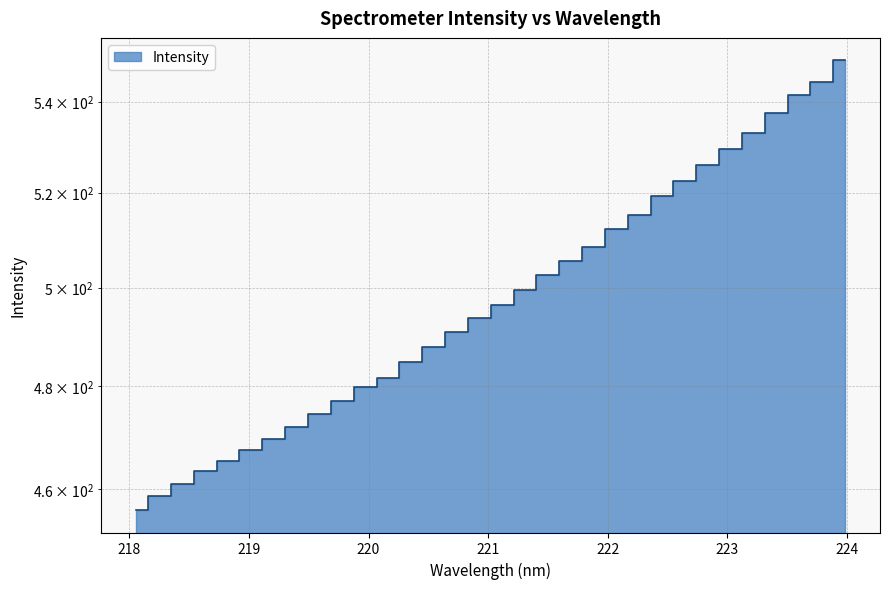

At which label does the data first exceed 496?

221.1174